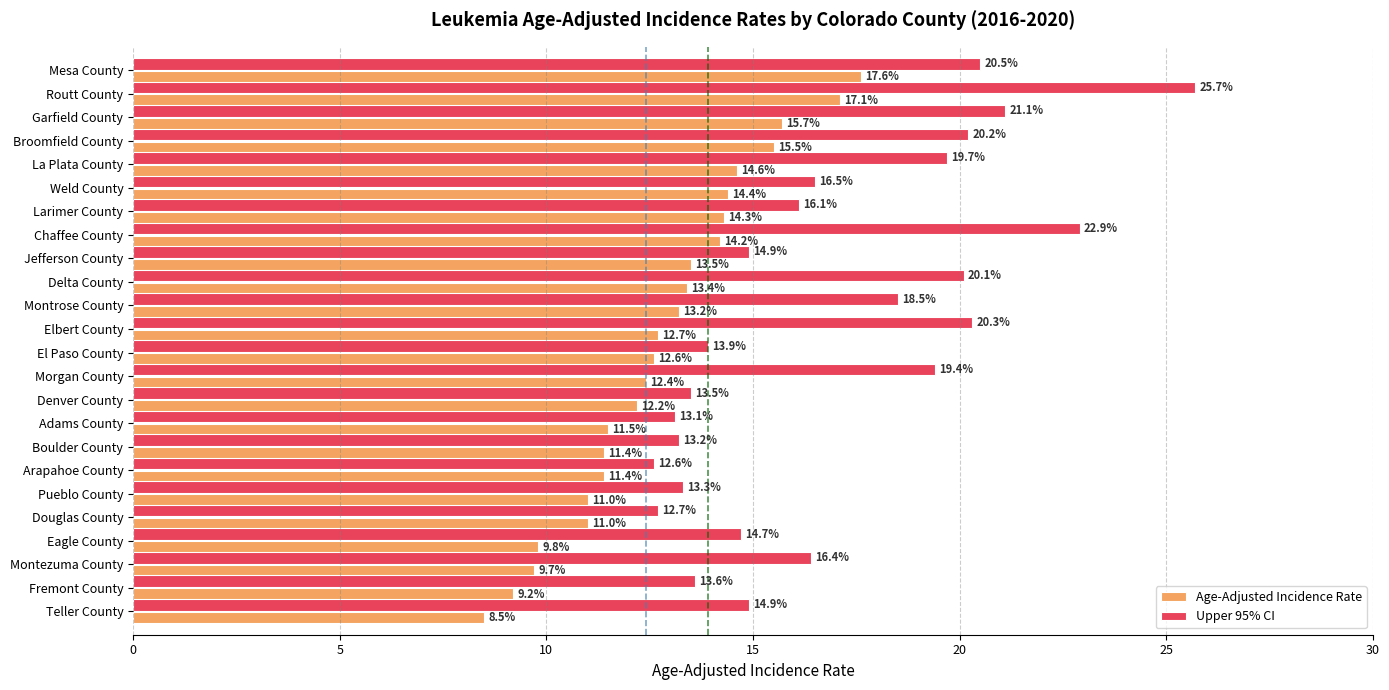

Rank the series at Morgan County from lowest to highest value.

Age-Adjusted Incidence Rate, Upper 95% CI